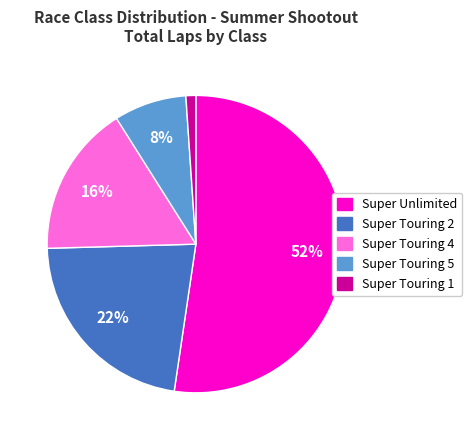

Is there a majority slice in this chart?

Yes